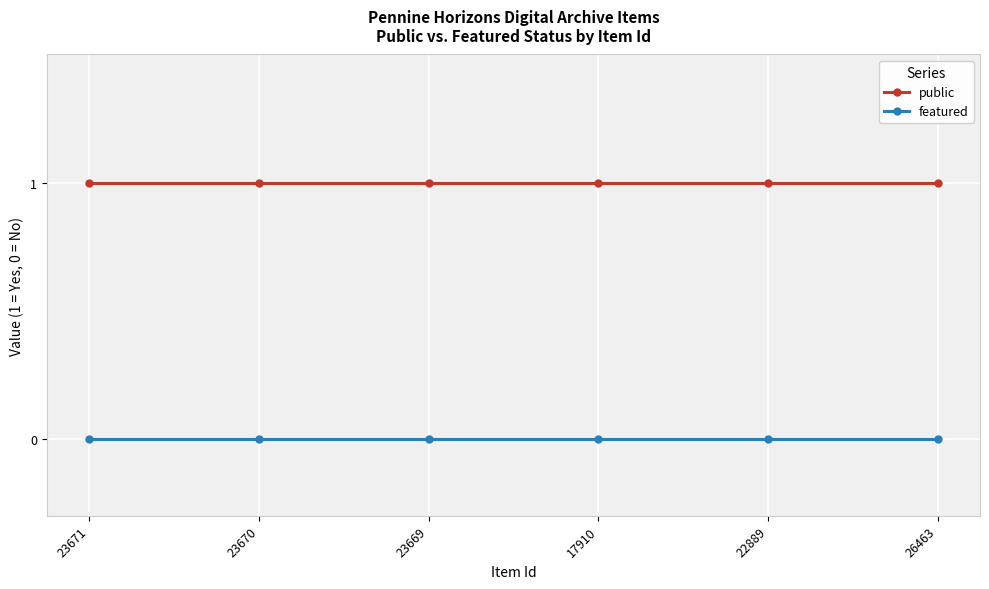

True or false: featured has more than 2 interior local peaks.

False